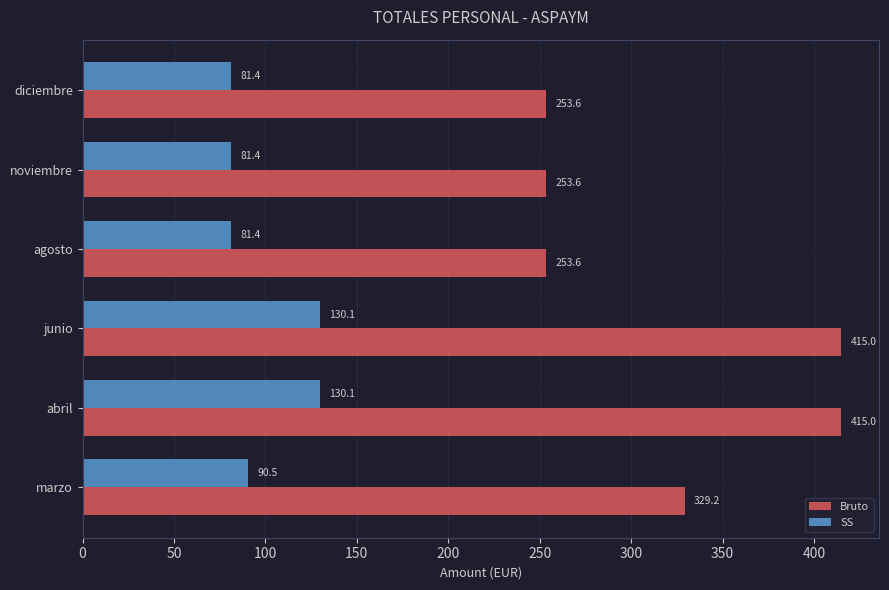

The Bruto series shows 253.6 at agosto. True or false?

True